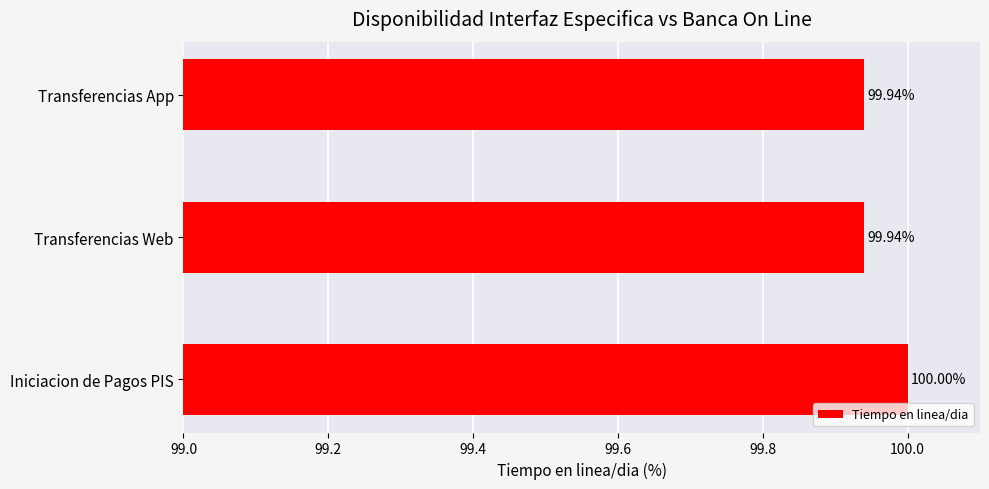

Between Iniciacion de Pagos PIS and Transferencias App, which is larger?

Iniciacion de Pagos PIS